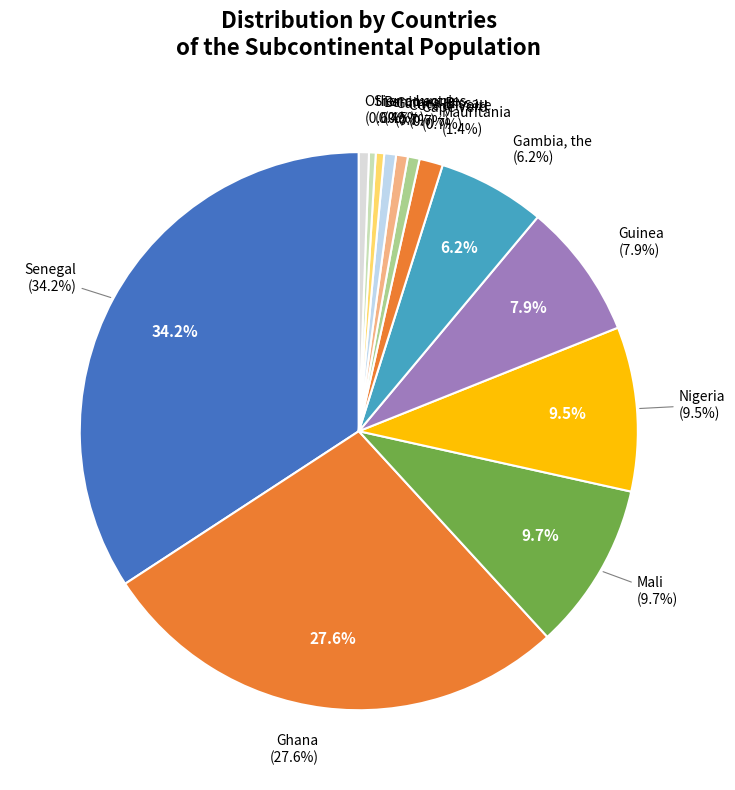

Which category has the smallest portion of the pie?

Sierra Leone